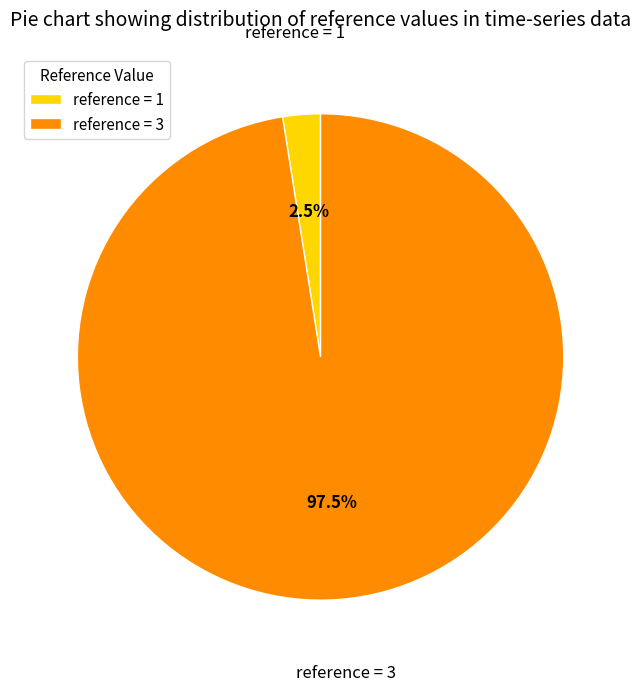

Combined, what portion of the pie is reference = 3 and reference = 1?

100.0%